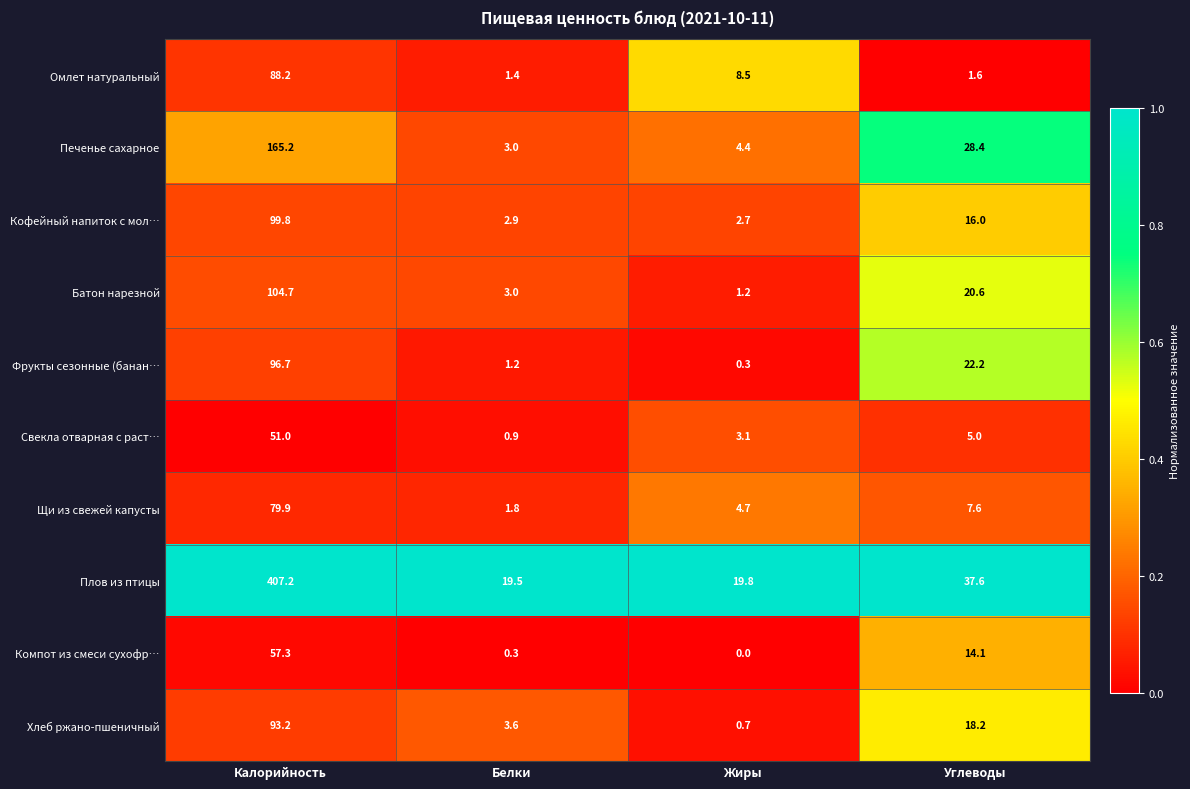

What is the difference between the second highest and minimum values in the Щи из свежей капусты series?

5.8